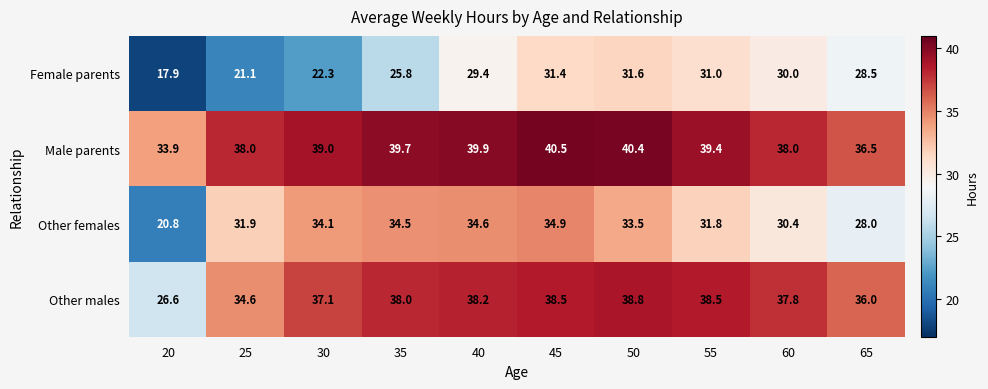

What is the average value of the Female parents series?

26.9